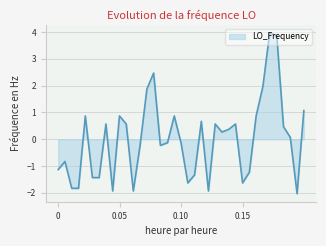

What is the smallest value displayed?

-2.0